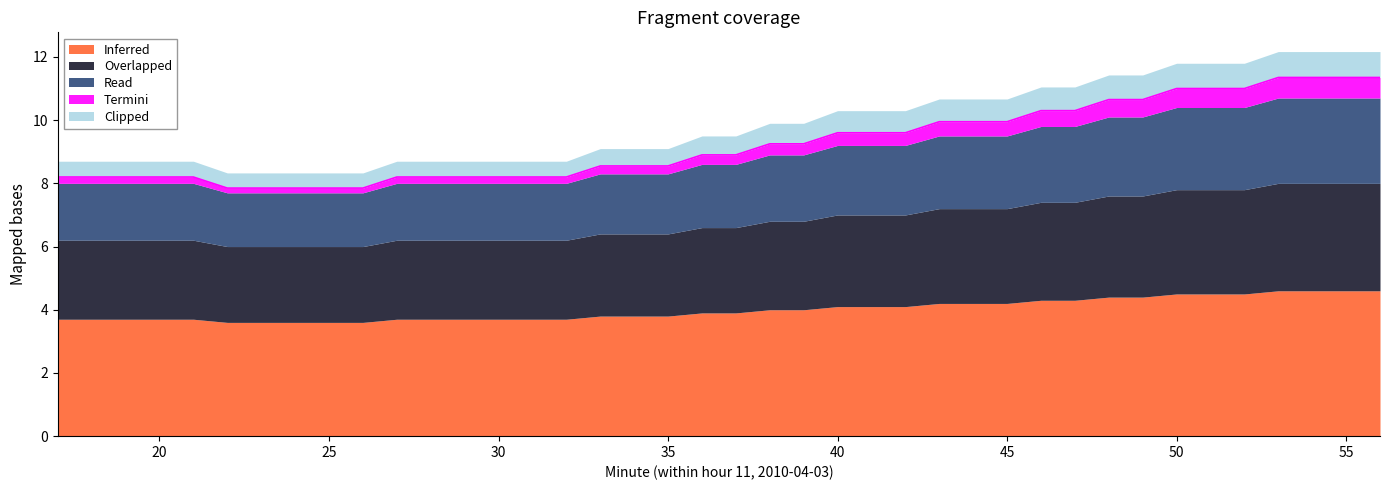

What is the value of the Overlapped point at the 2nd from the left?

2.5